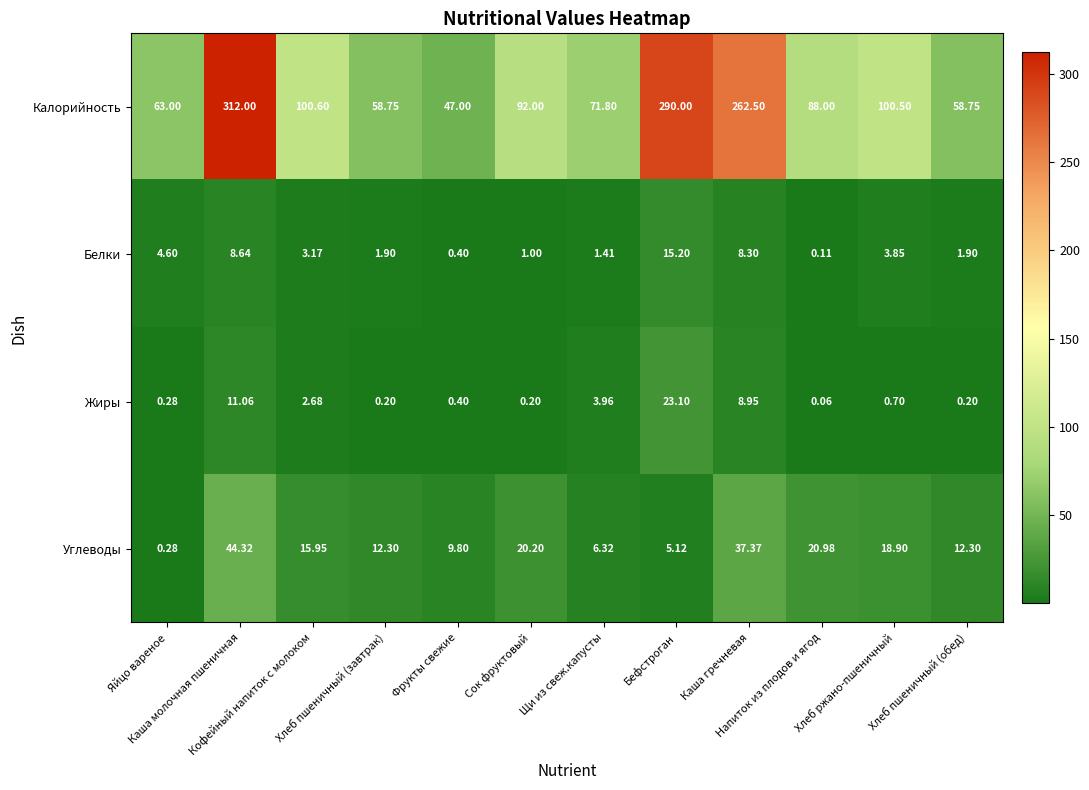

Which series has the widest spread of values?

Калорийность